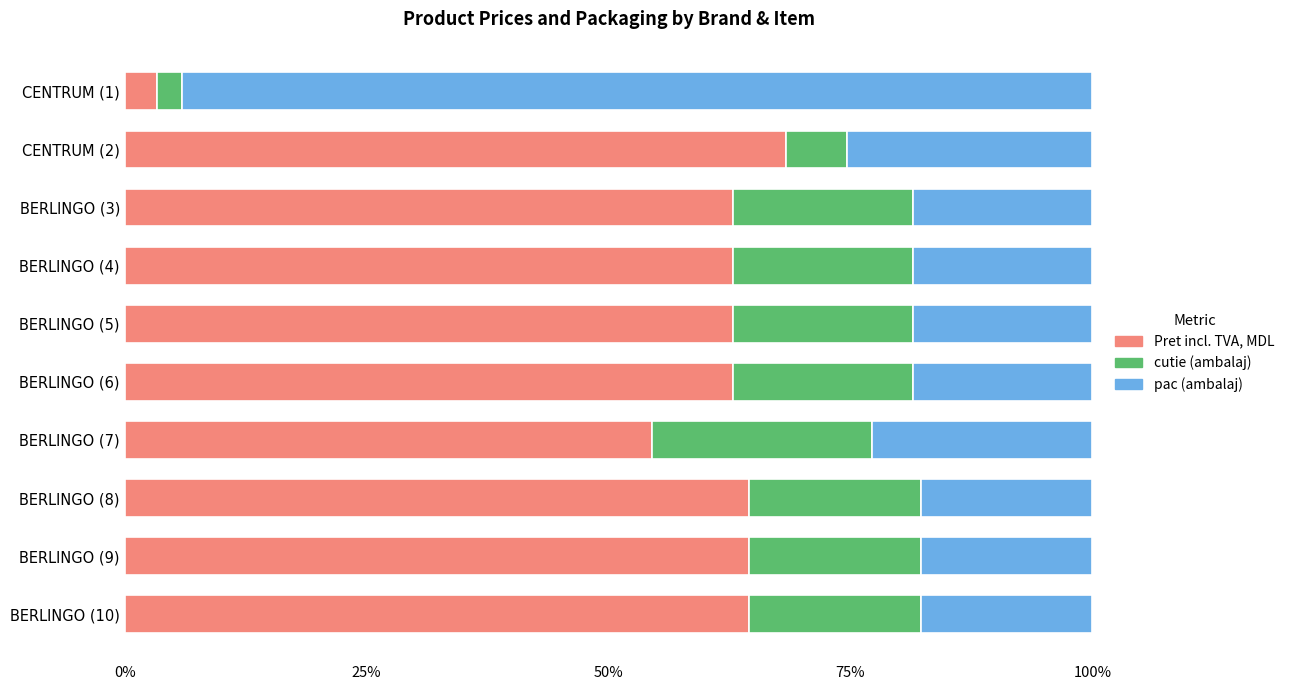

How many values in the Pret incl. TVA, MDL series exceed 62?

8